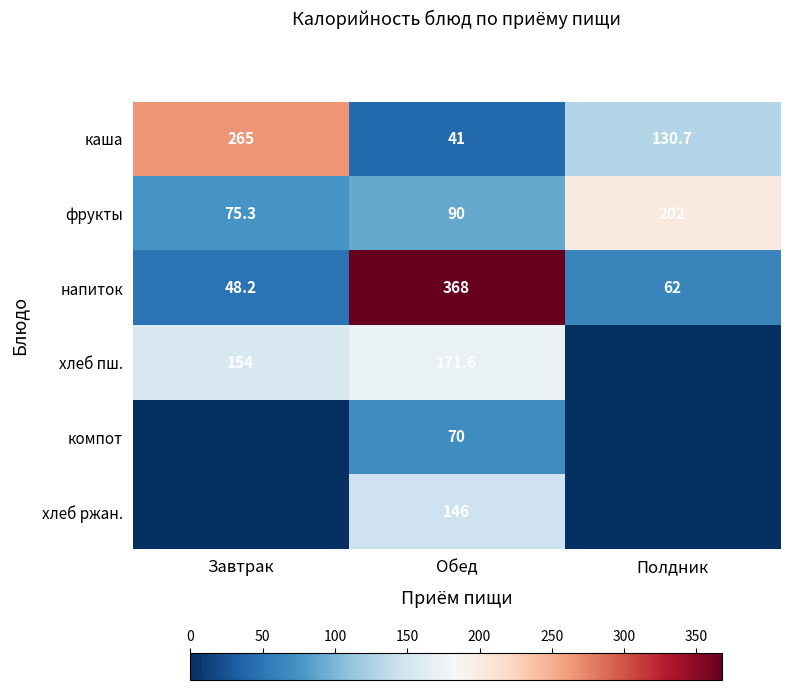

True or false: напиток has a value of 106.4 at Обед.

False